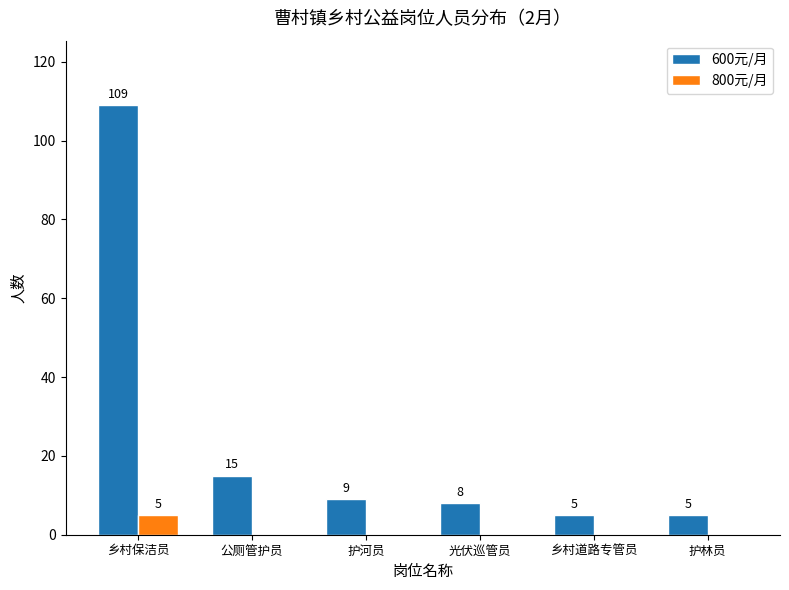

Where is 600元/月 nearest to the value 57?

公厕管护员